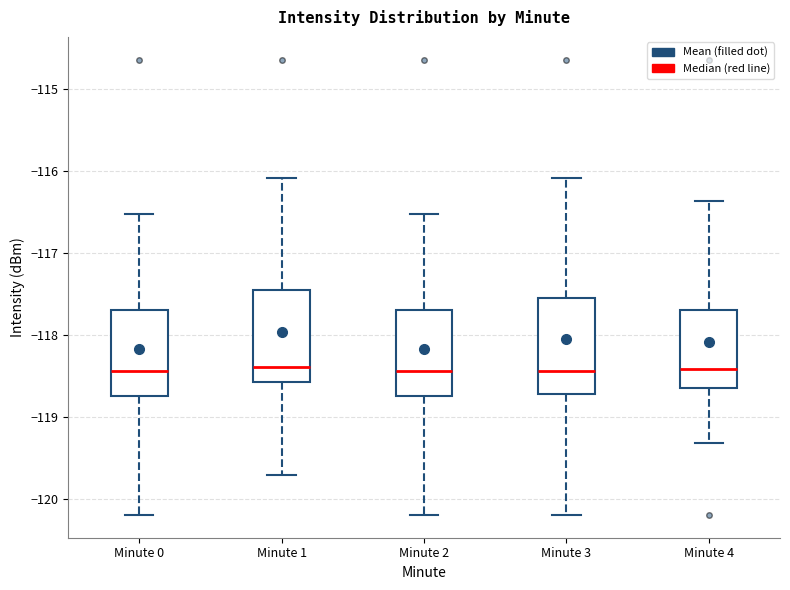

Where does the lower whisker of the box for Minute 3 end on the y-axis? The values are not printed on the chart, so give them approximately, as read against the axis.

-120.2